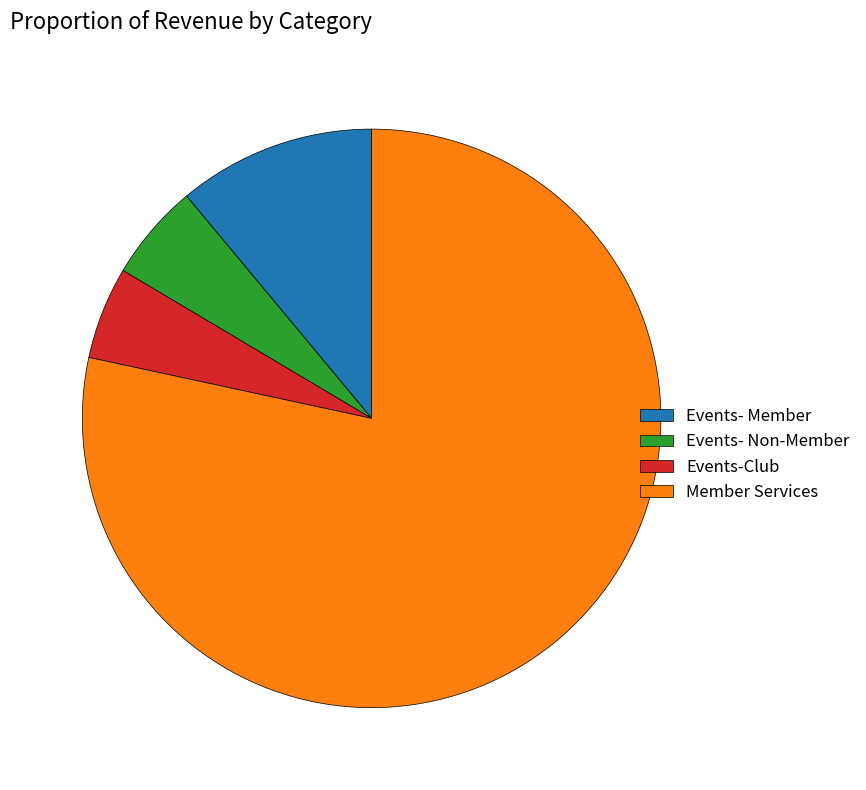

Combined, do Events- Member and Member Services account for over 50%?

Yes